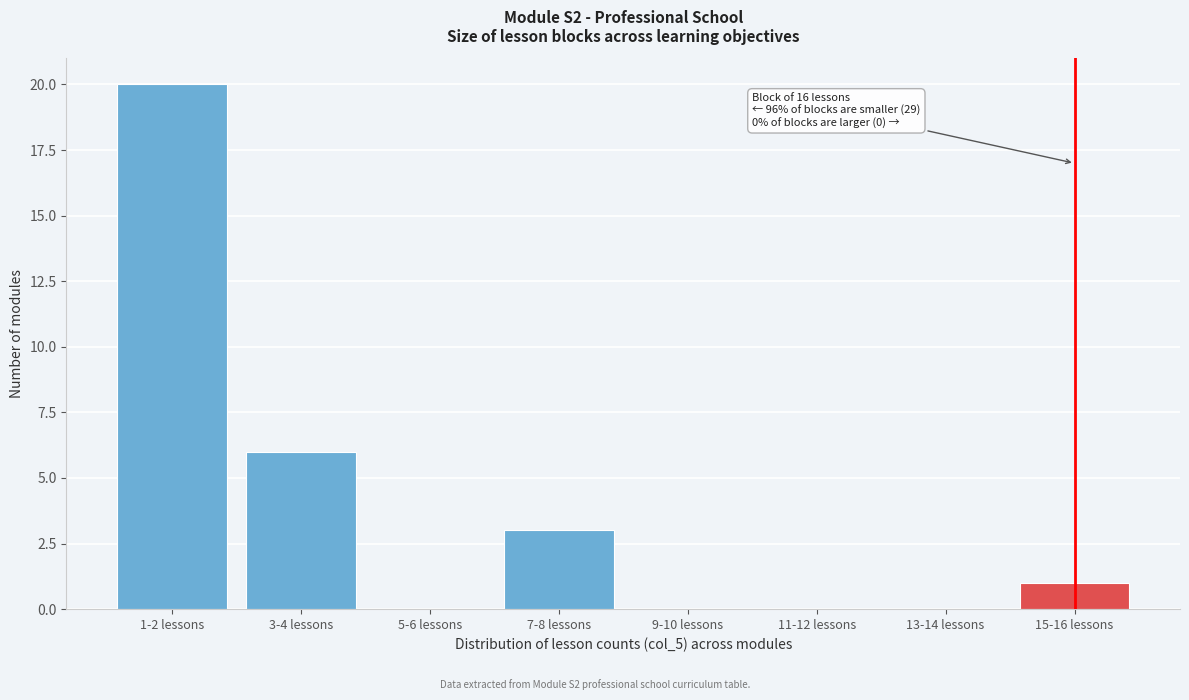

Reading left to right, extract all data points from this chart.

1-2 lessons=20	3-4 lessons=6	5-6 lessons=0	7-8 lessons=3	9-10 lessons=0	11-12 lessons=0	13-14 lessons=0	15-16 lessons=1